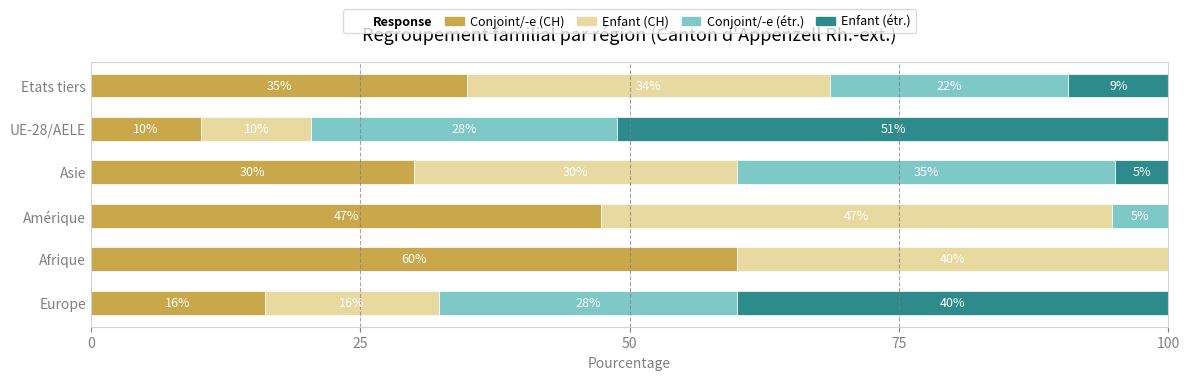

What is the maximum value for Conjoint/-e (CH)?

60.0